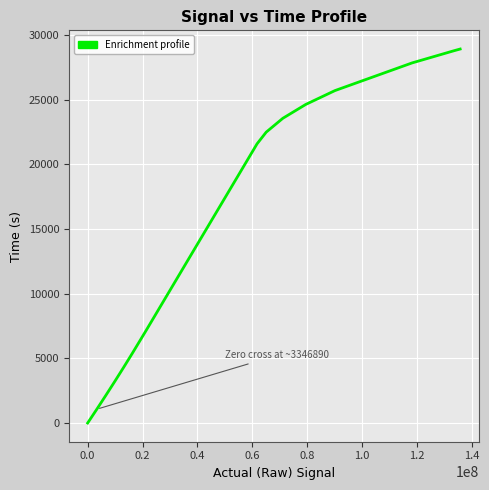

How many positive values are there?

25